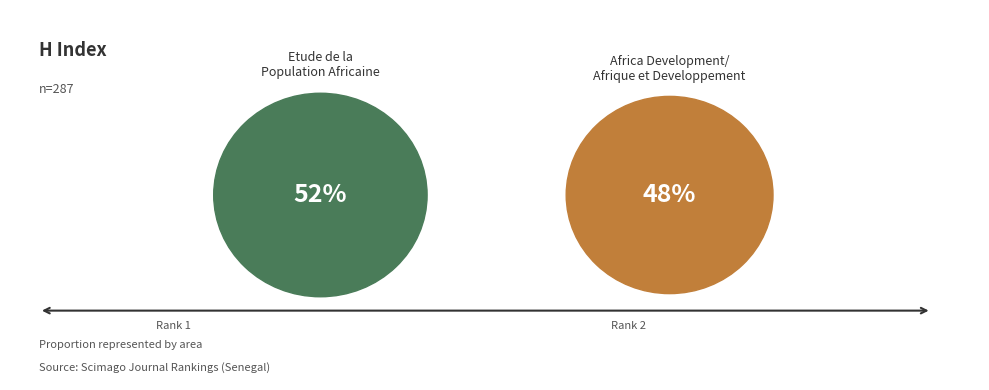

Do Africa Development/Afrique et Developpement and Etude de la Population Africaine together represent more than half of the pie?

Yes